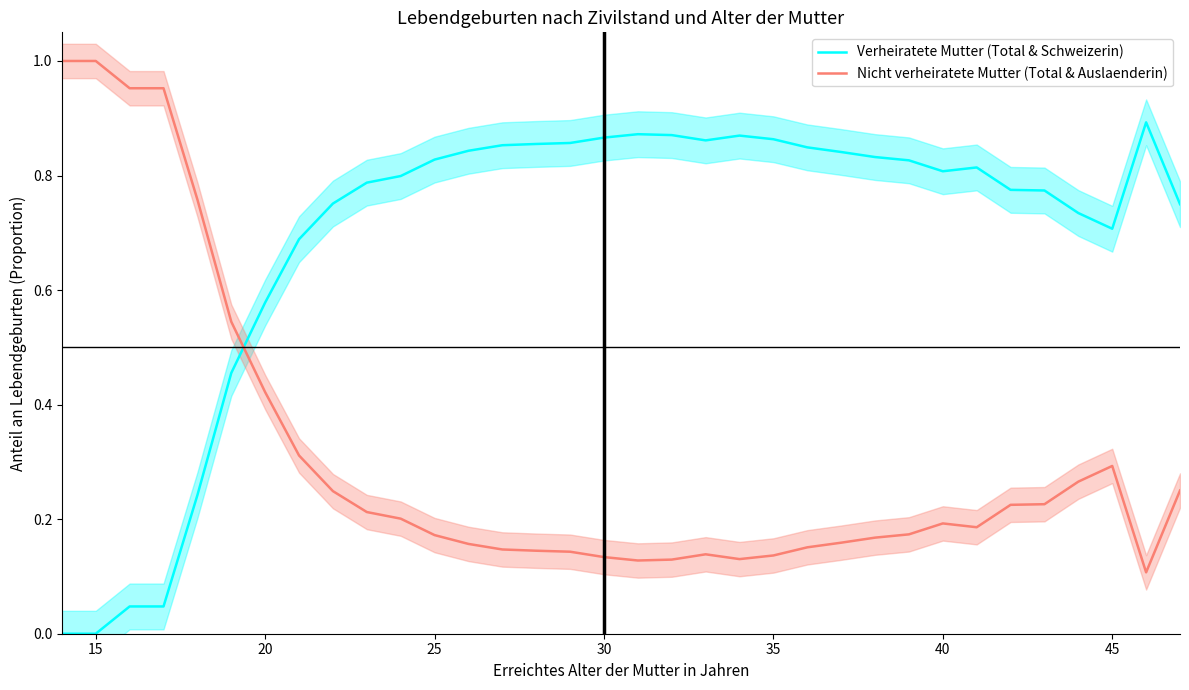

How many times do Verheiratete Mutter (Total & Schweizerin) and Nicht verheiratete Mutter (Total & Auslaenderin) cross each other?

1